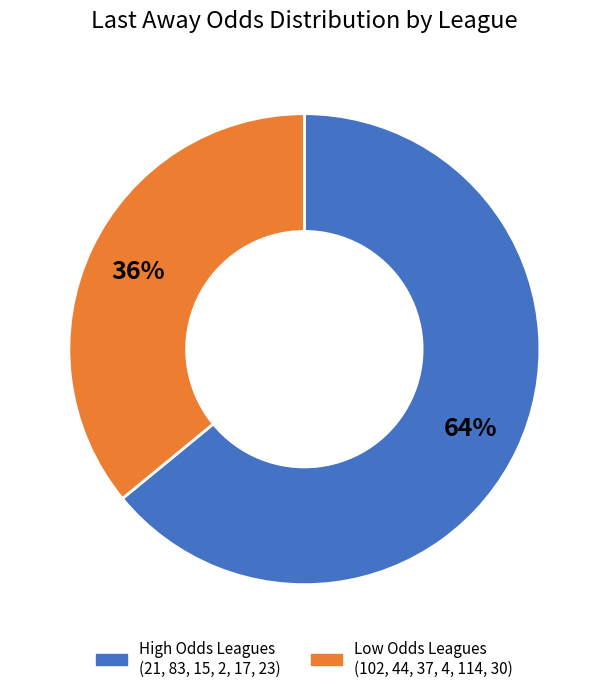

Does any single category account for the majority?

Yes